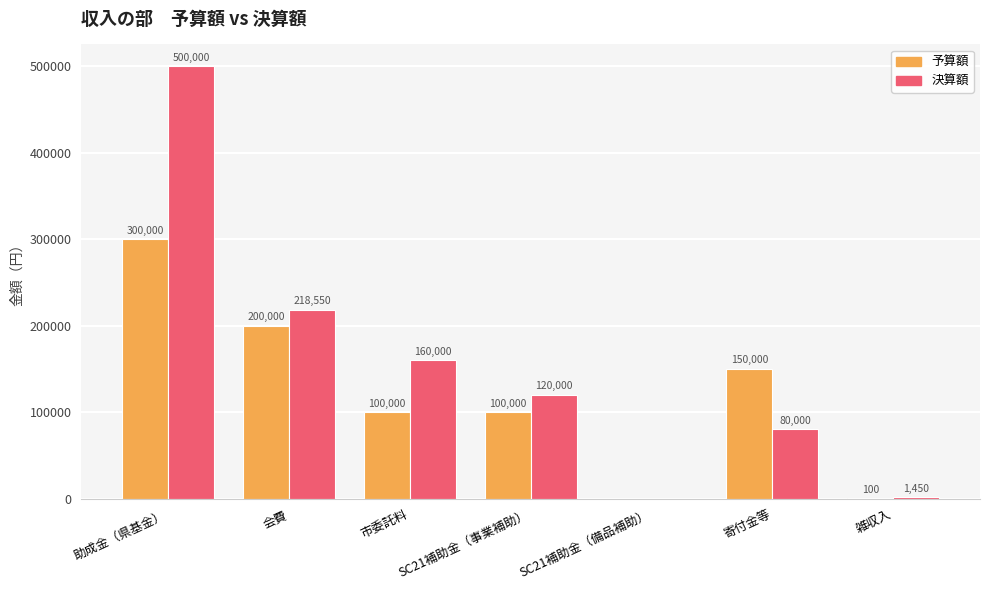

How many categories are shown in the chart?

7